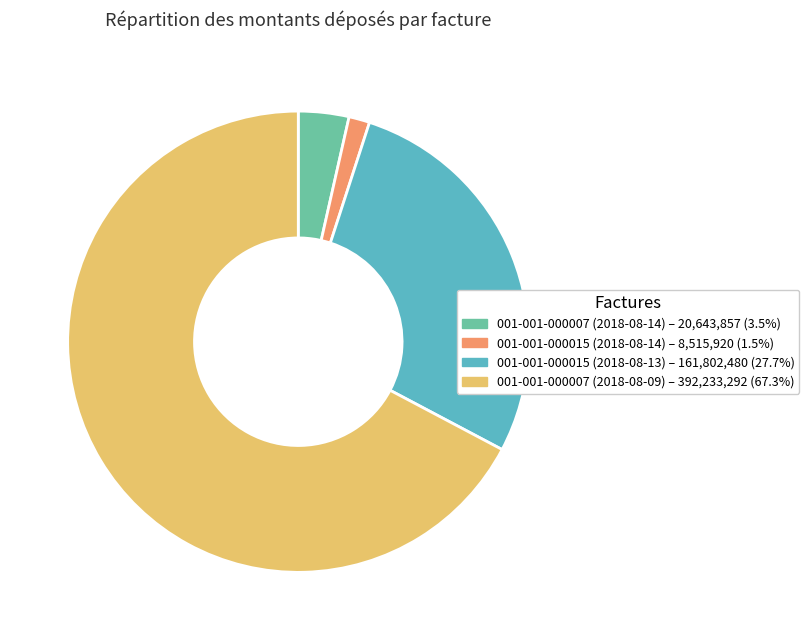

Which slice represents more than half of the pie?

001-001-000007 (2018-08-09)